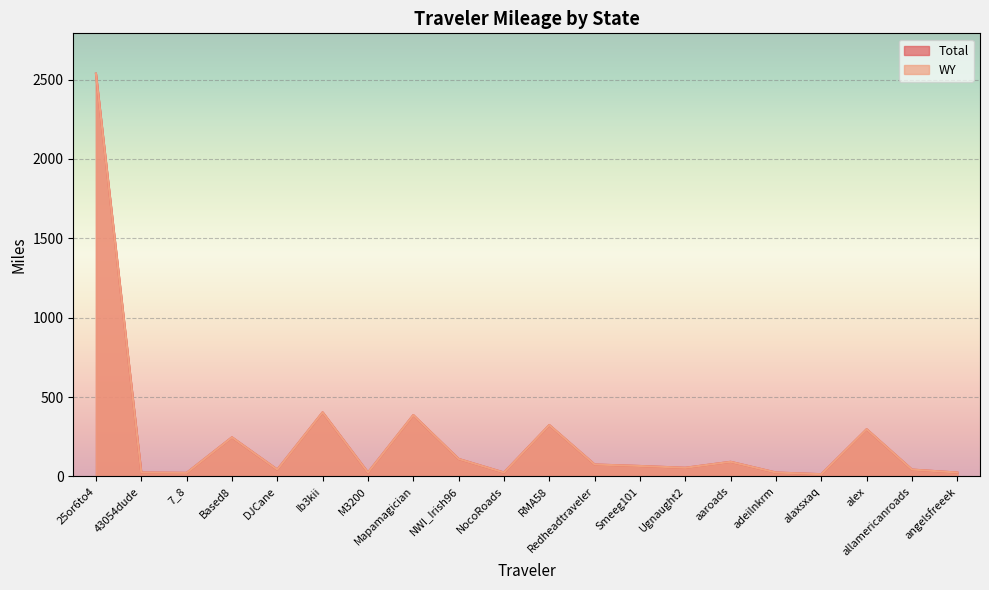

True or false: WY has a value of 180.3 at RMA58.

False